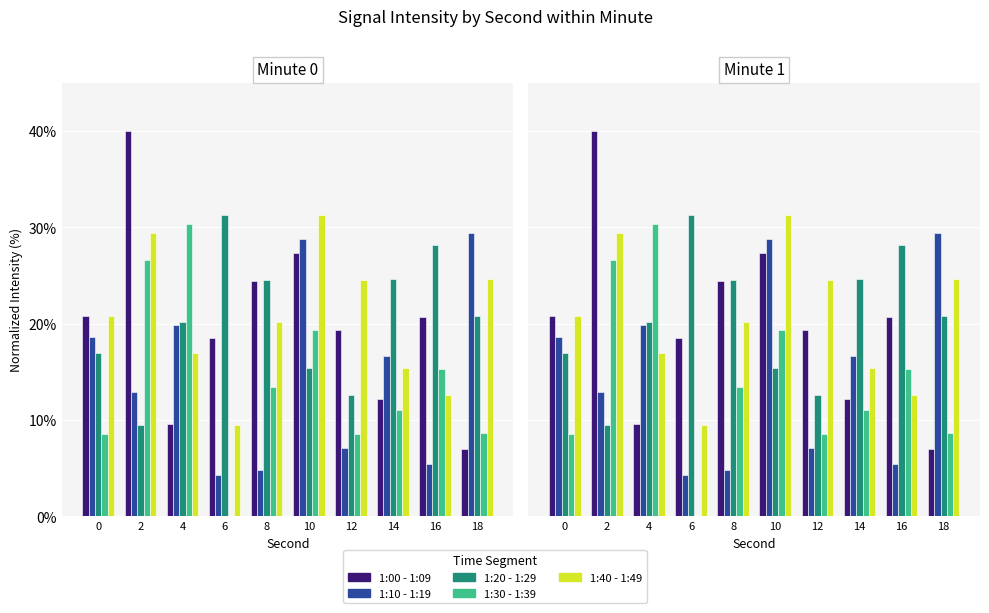

What is the spread (max minus min) of values at 18?

22.5